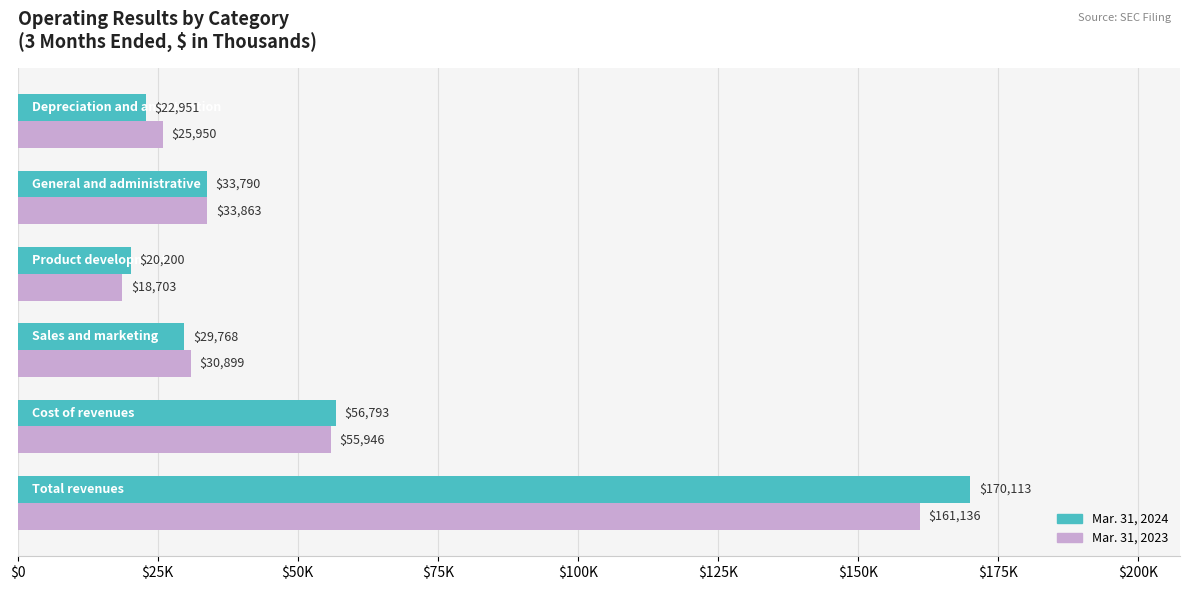

What are all the series names shown in the legend?

Mar. 31, 2024, Mar. 31, 2023